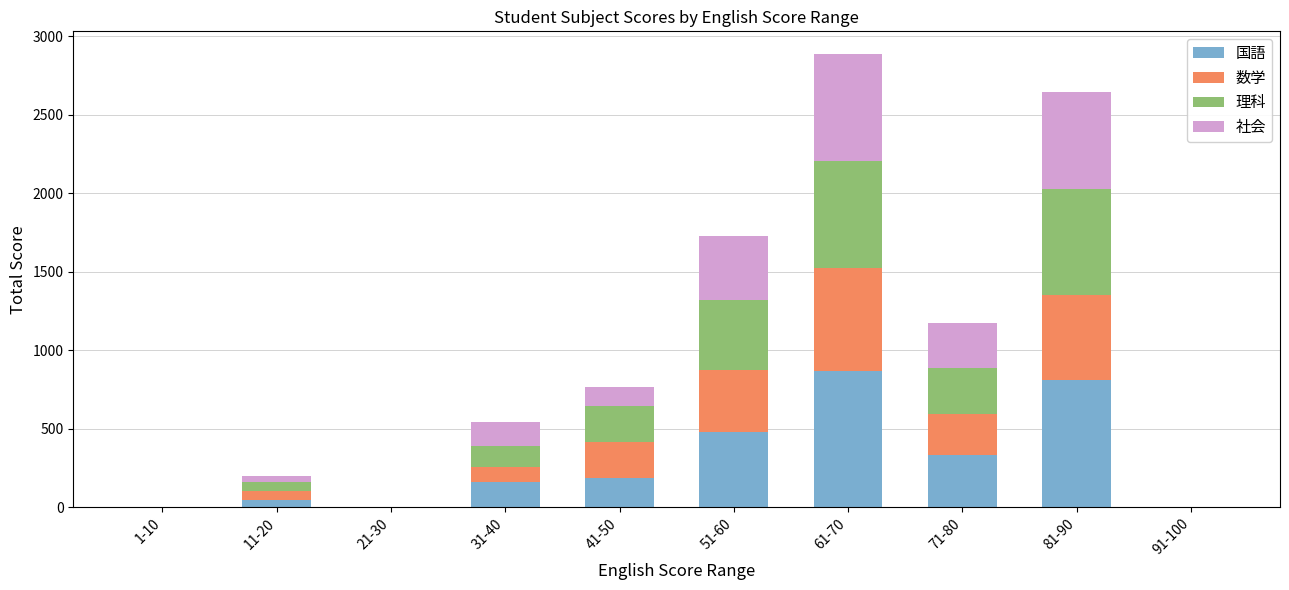

True or false: 国語 has a value of 1235 at 61-70.

False